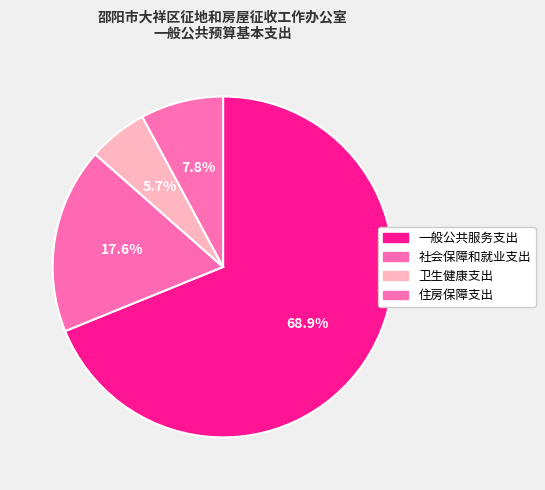

What percentage is the 社会保障和就业支出 slice, to the nearest percent?

18%